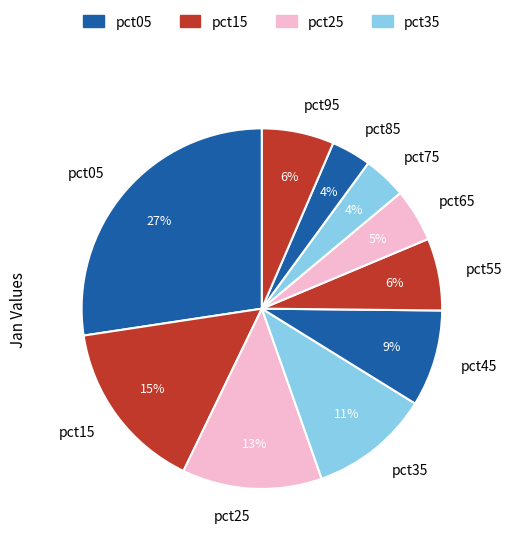

To the nearest percent, what is the combined percentage of pct95 and pct25?

19%